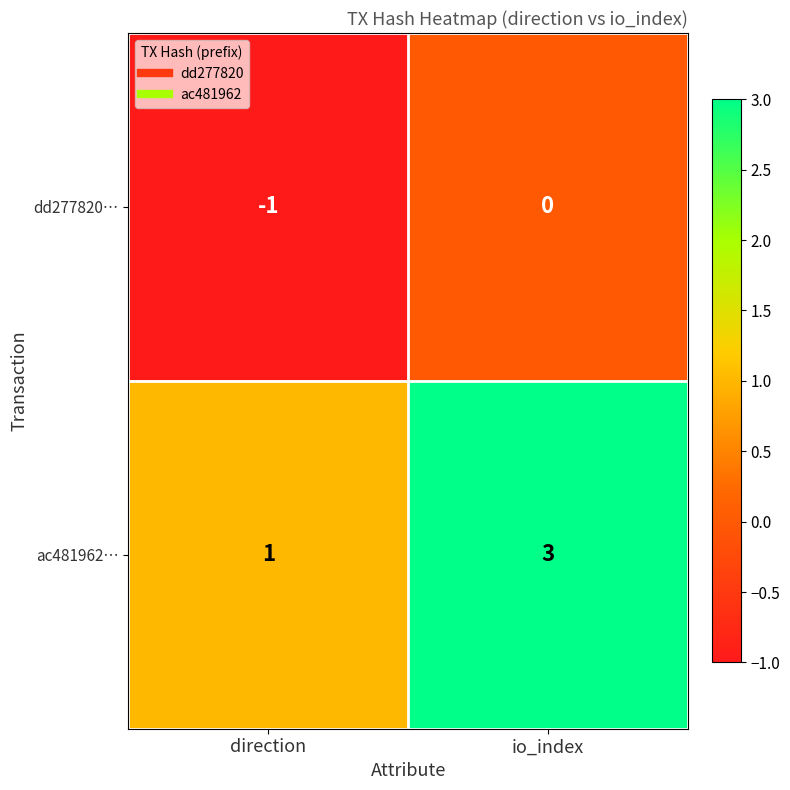

Reading left to right, transcribe all the data shown in this chart.

dd277820…: -1	0
ac481962…: 1	3